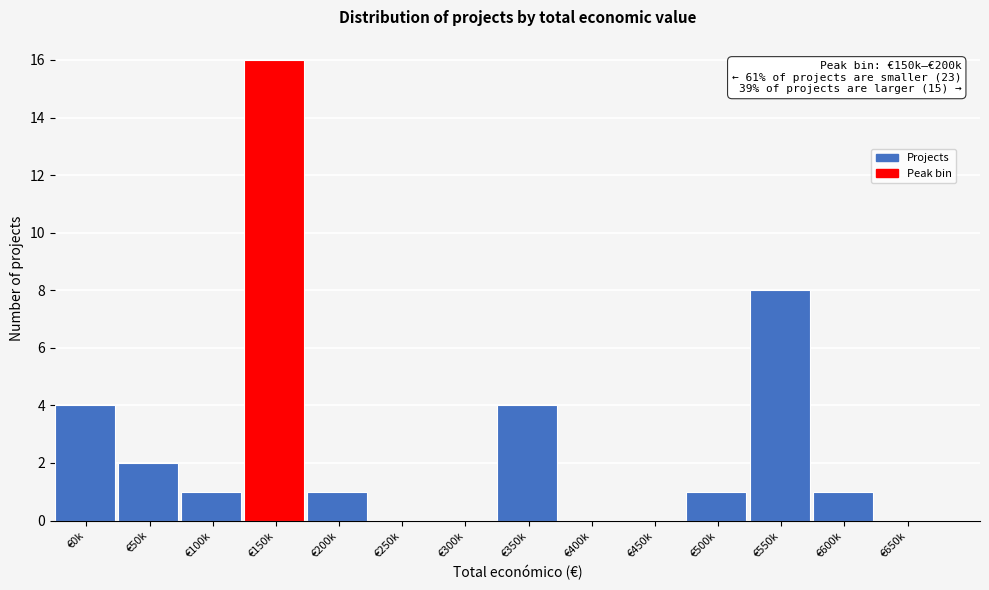

Reading right to left, list all the values displayed in this chart.

€650k=0	€600k=1	€550k=8	€500k=1	€450k=0	€400k=0	€350k=4	€300k=0	€250k=0	€200k=1	€150k=16	€100k=1	€50k=2	€0k=4